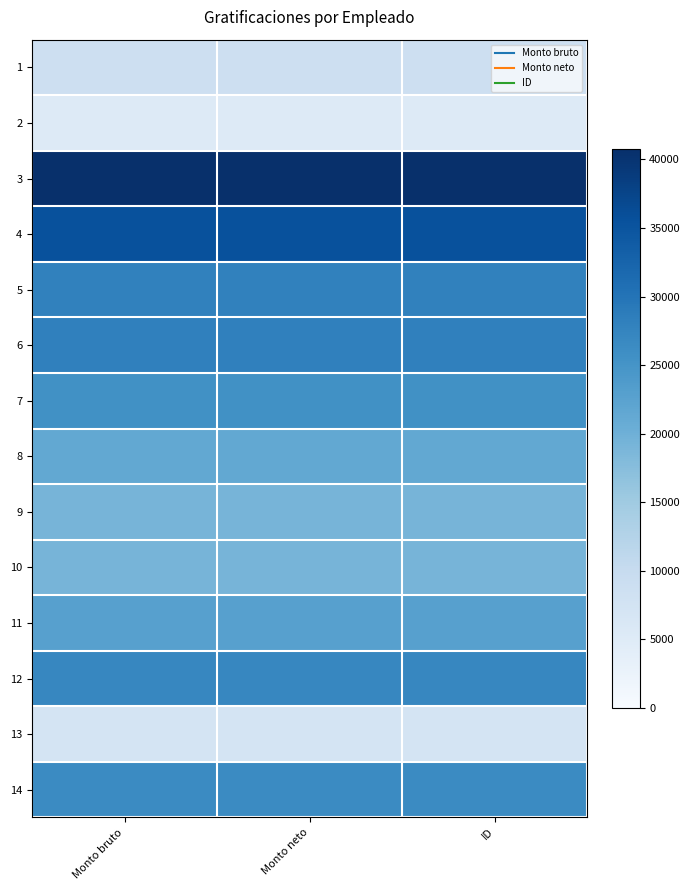

What is the total value across all series at Monto neto?

315231.6